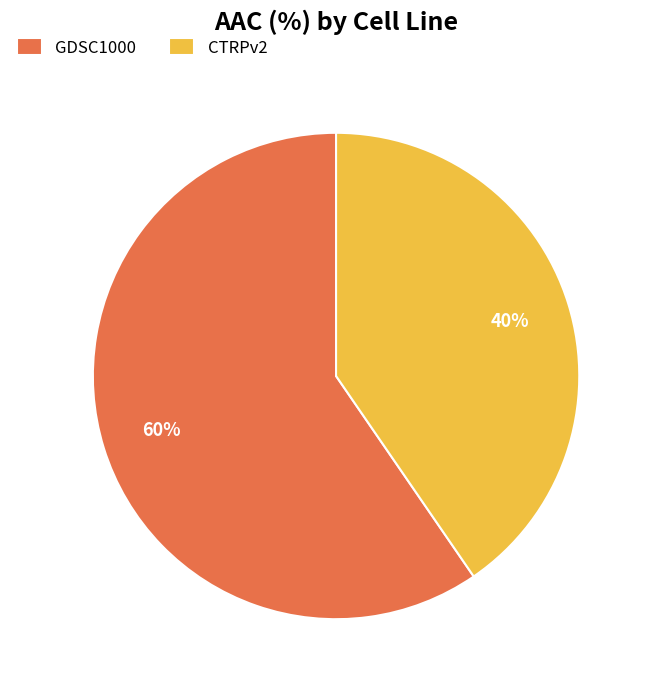

To the nearest percent, what is the average slice percentage?

50%